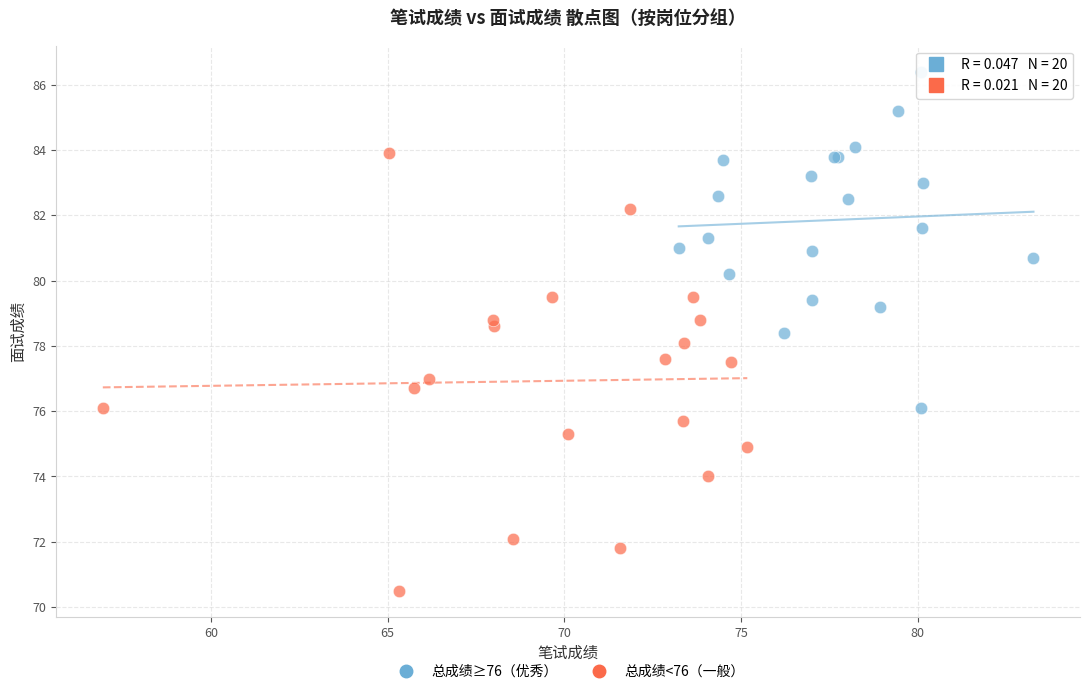

Which series contains the highest Y value?

总成绩≥76（优秀）